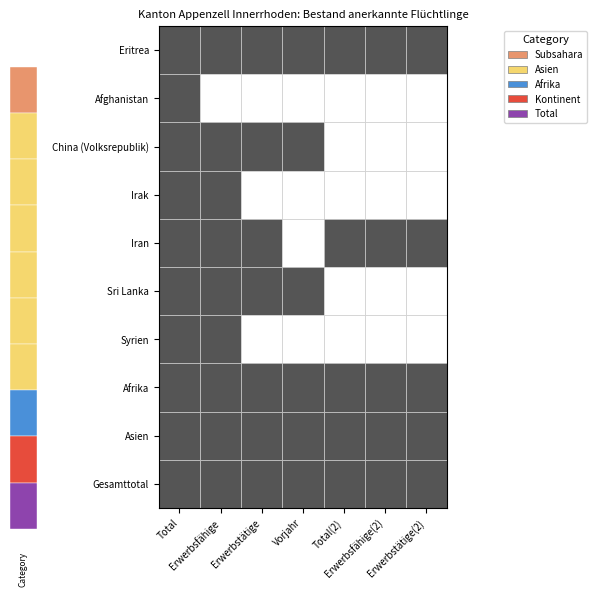

What is the difference between the maximum and second lowest values in the Eritrea series?

45